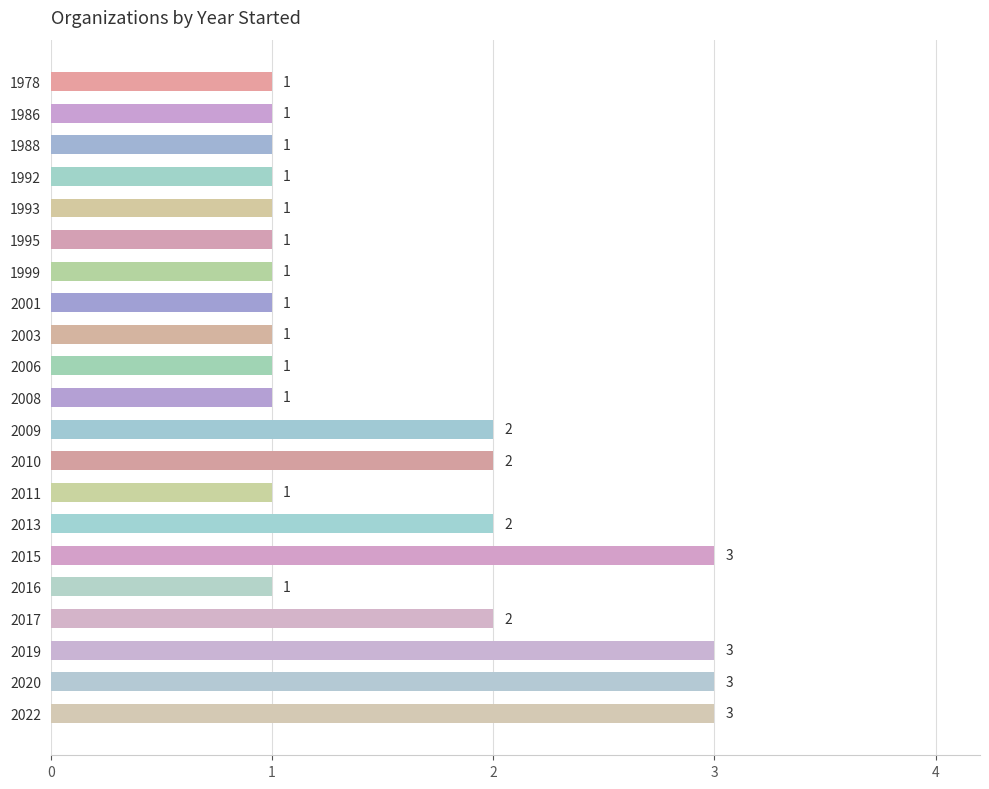

What is the change in value from 2008 to 2020?

+2